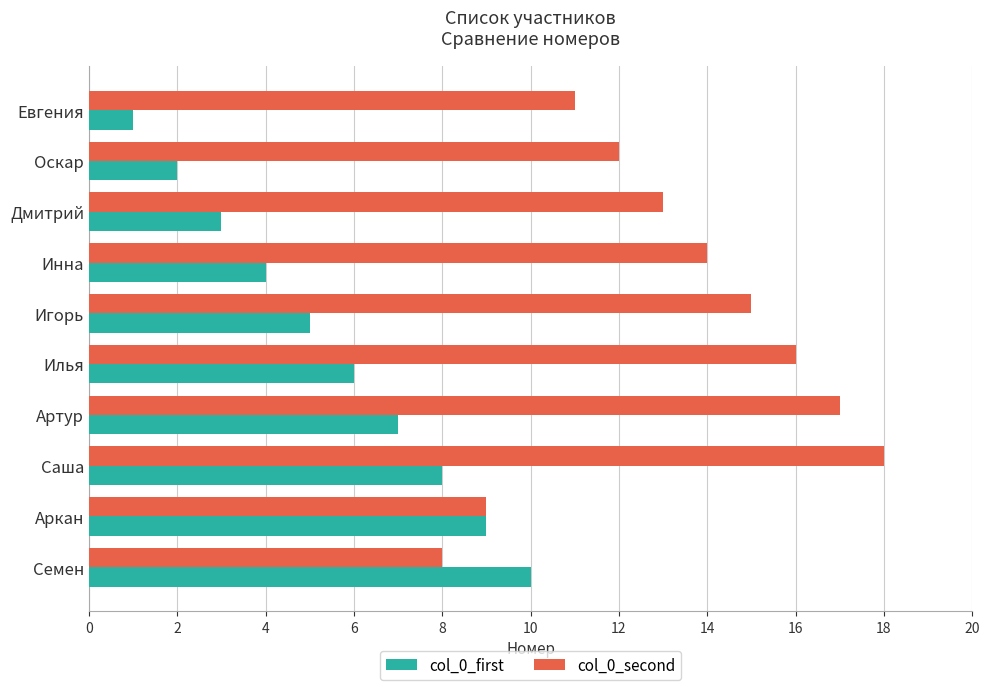

What is the highest value of the col_0_first series?

10